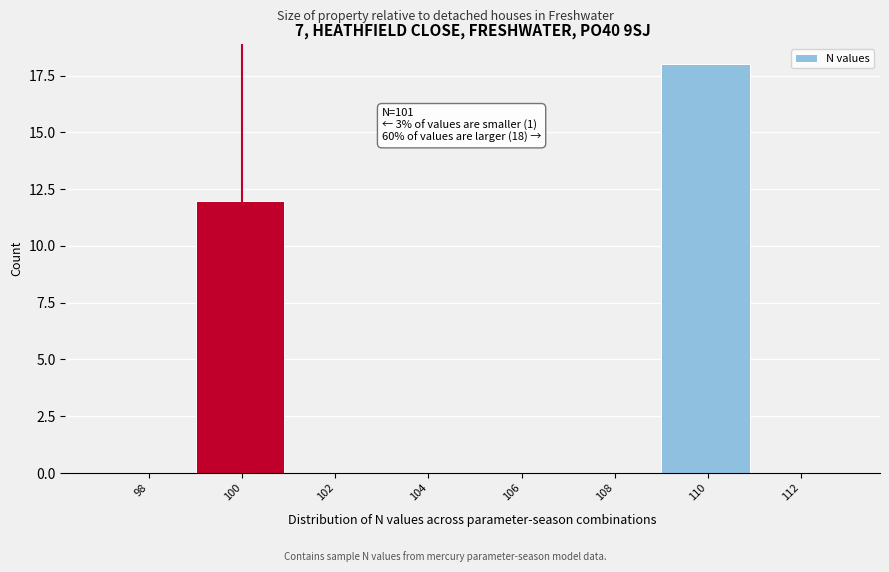

Reading left to right, list all the values displayed in this chart.

98=0	100=12	102=0	104=0	106=0	108=0	110=18	112=0